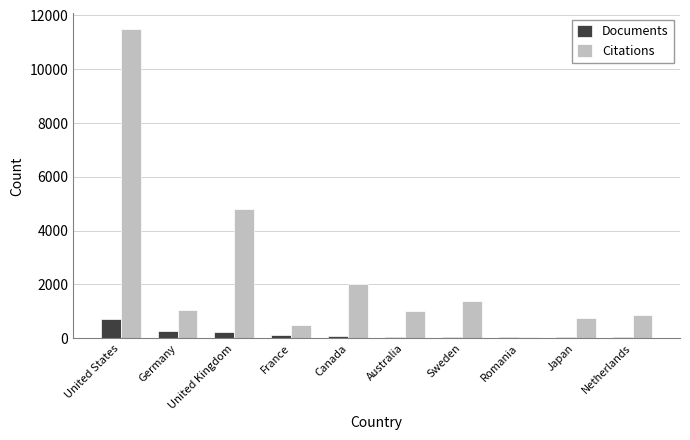

The value of Citations at Australia is 1673. True or false?

False